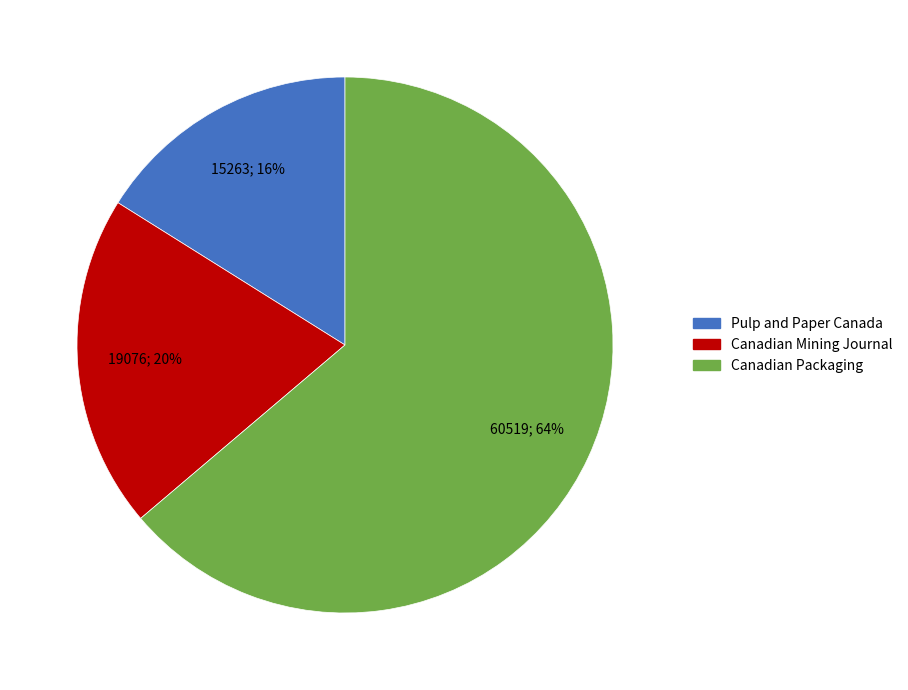

Count the number of slices in the pie.

3